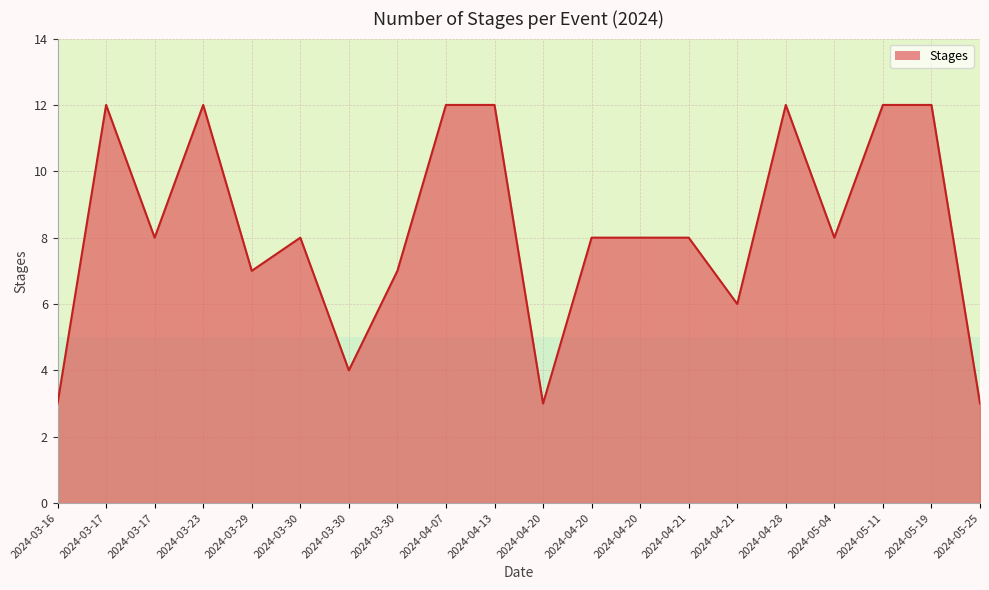

Does the chart have visible grid lines?

Yes